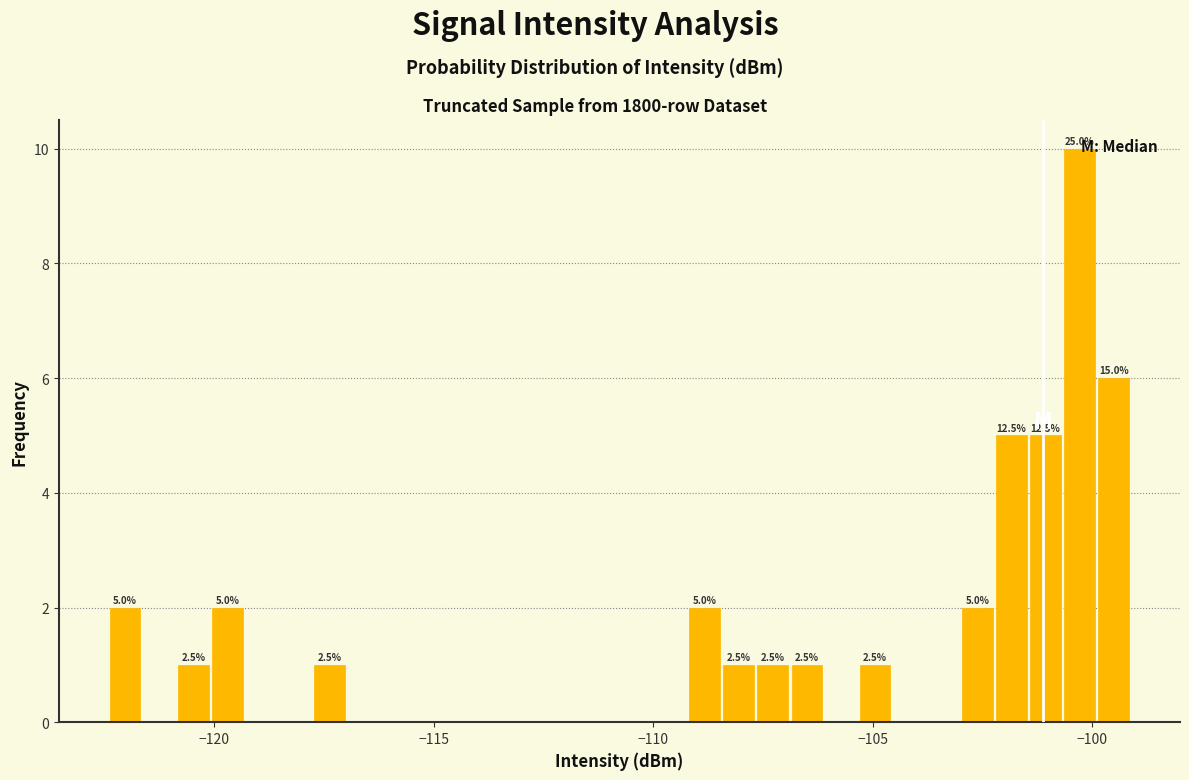

Around what value on the x-axis is the tallest bar? Give the approximate position of its centre, as read against the axis.

-100.5